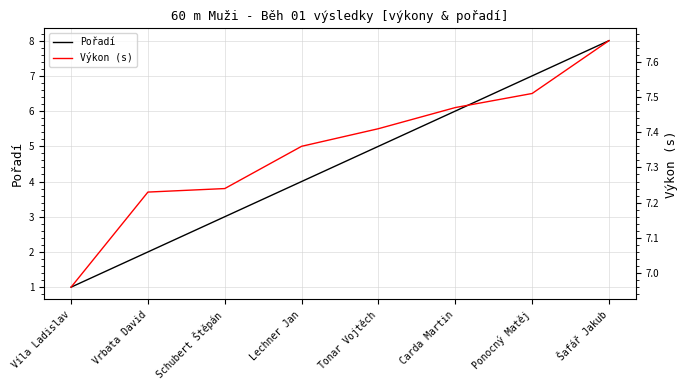

Between Lechner Jan and Carda Martin, which series saw the biggest shift?

Pořadí